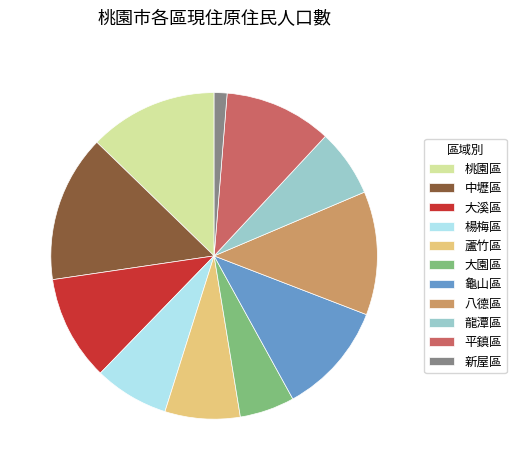

Which has a higher value, 蘆竹區 or 平鎮區?

平鎮區